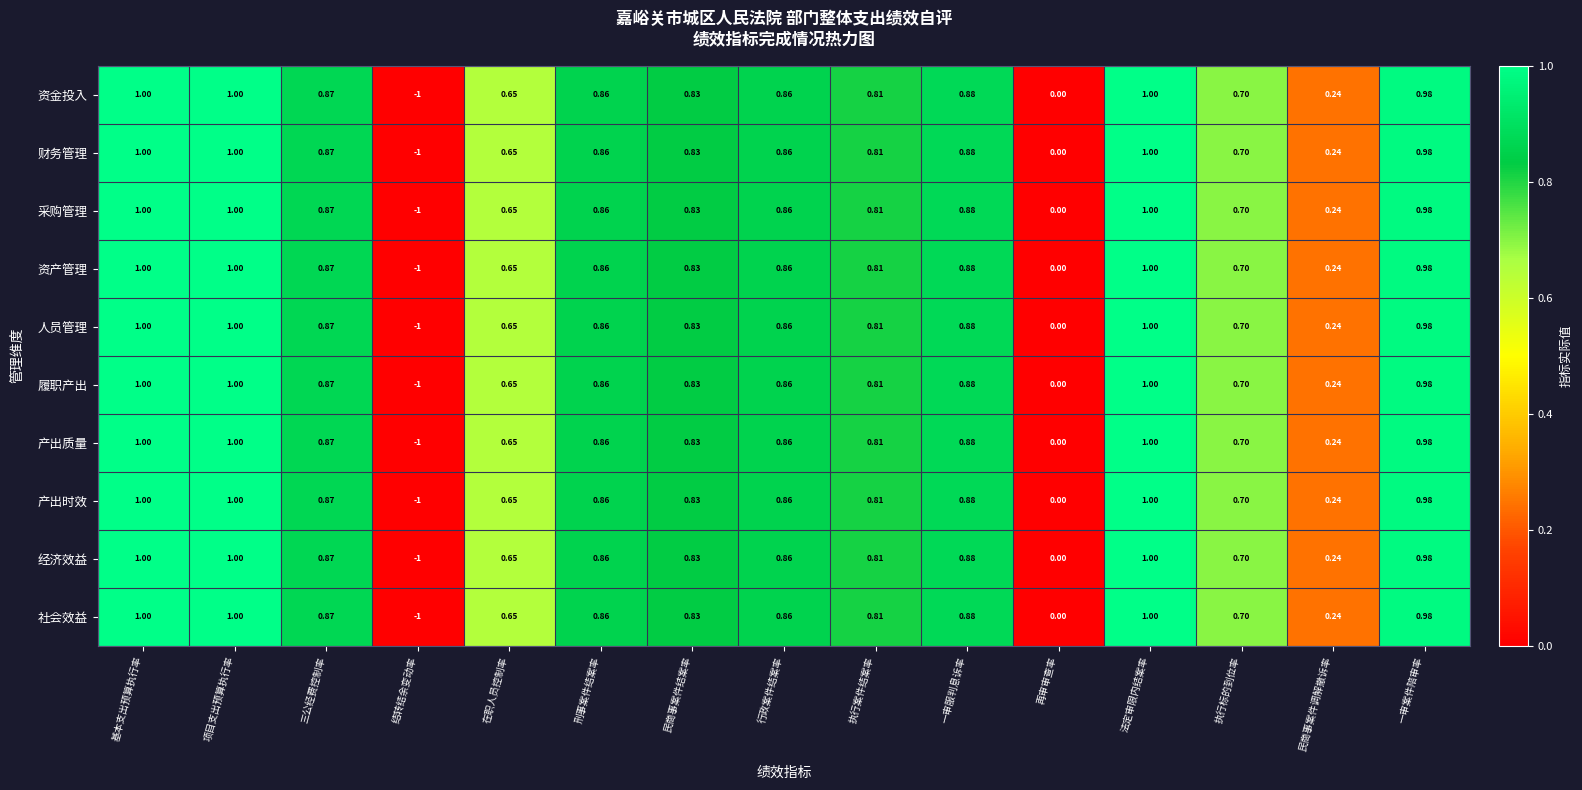

Which label corresponds to the smallest value in the chart?

结转结余变动率